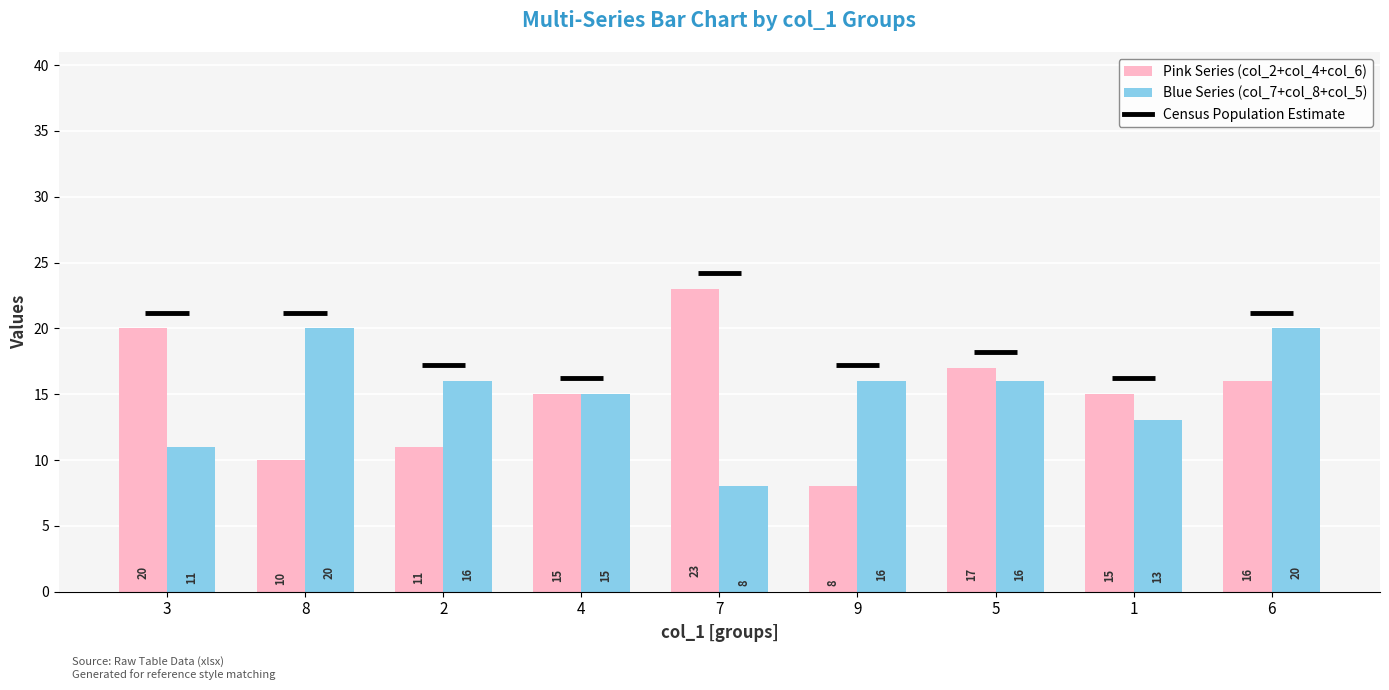

What is the average value of the Pink Series (col_2+col_4+col_6) series?

15